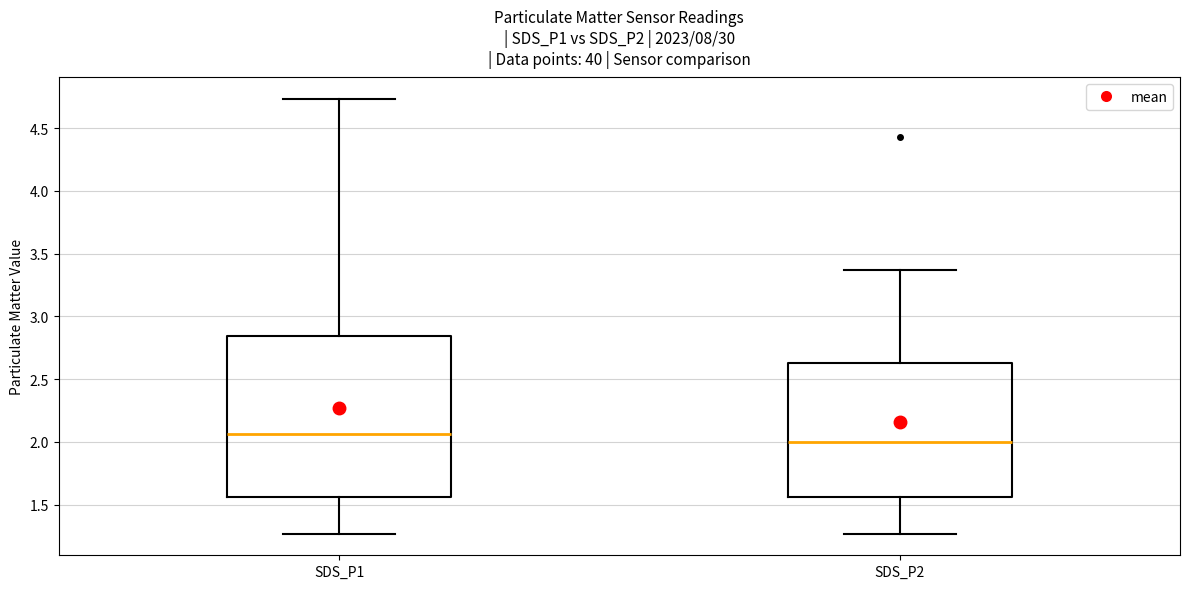

Comparing the boxes themselves (not the whiskers), which one is the tallest?

SDS_P1